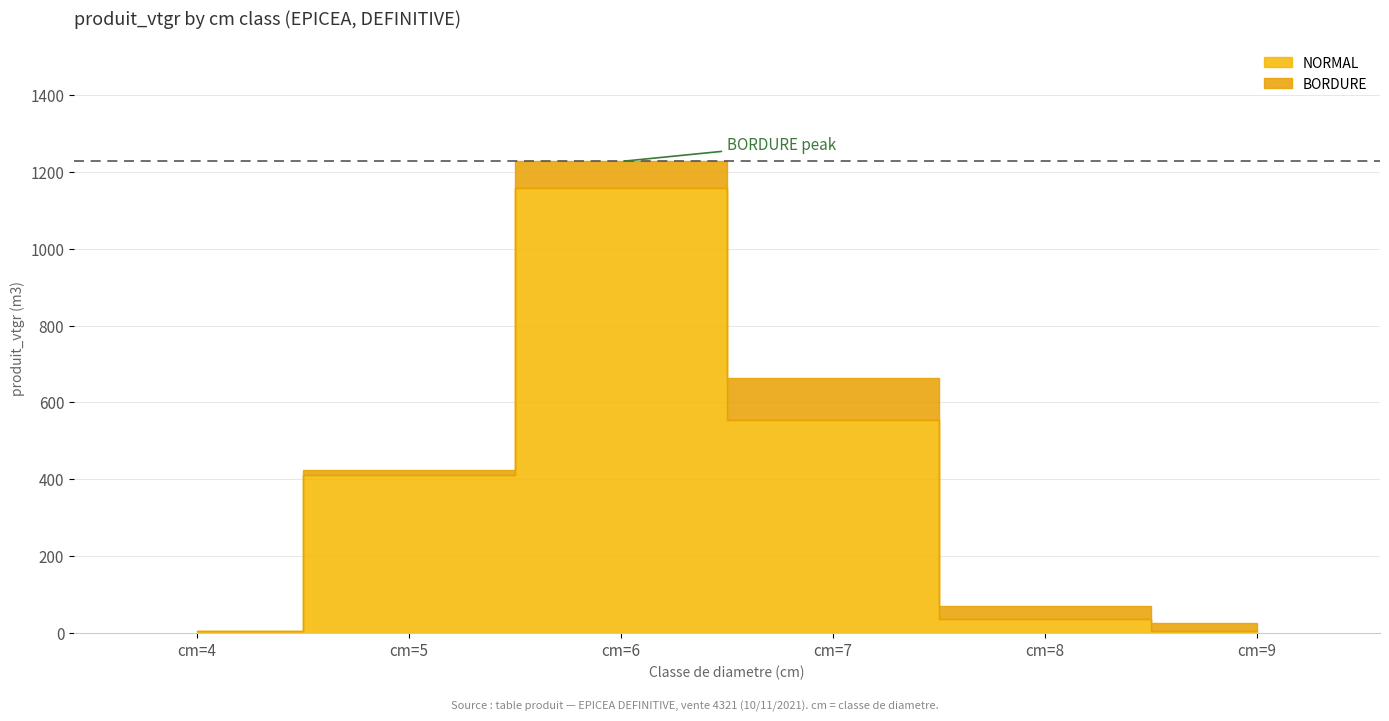

Where does the data first go above 424?

cm=5